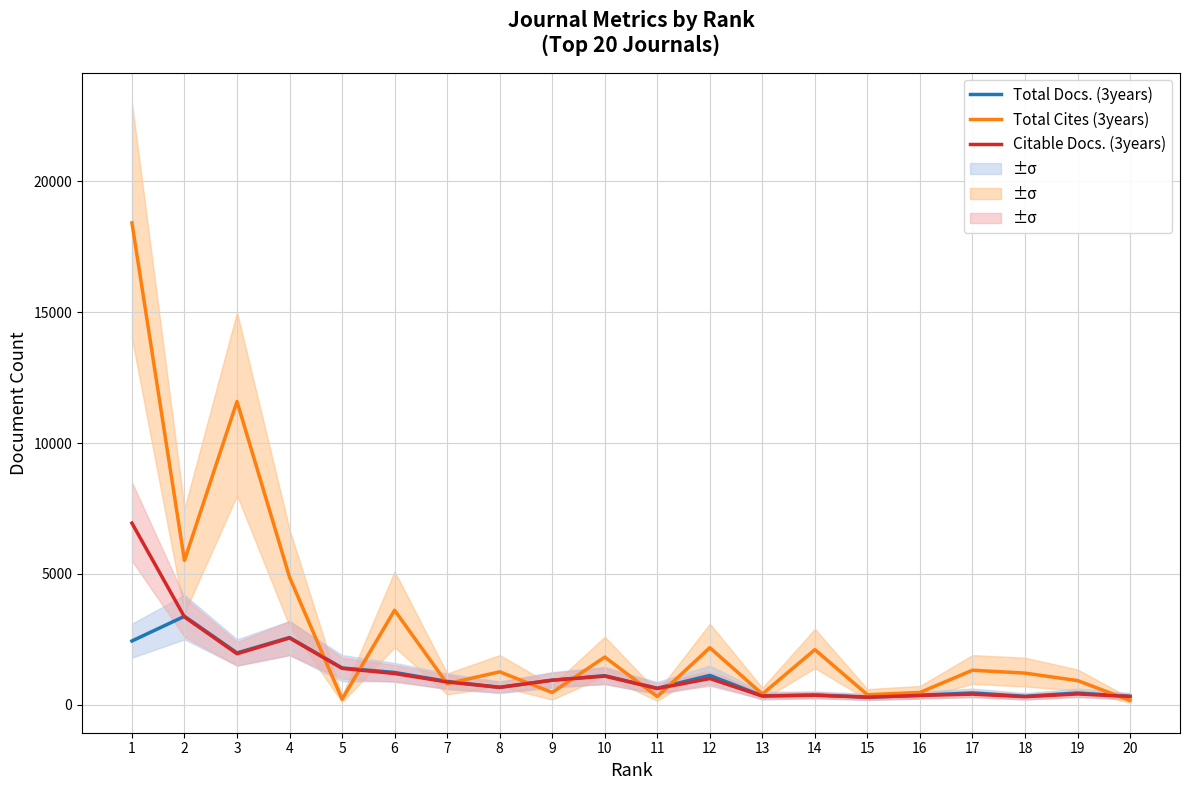

Which series has the widest spread of values?

Total Cites (3years)